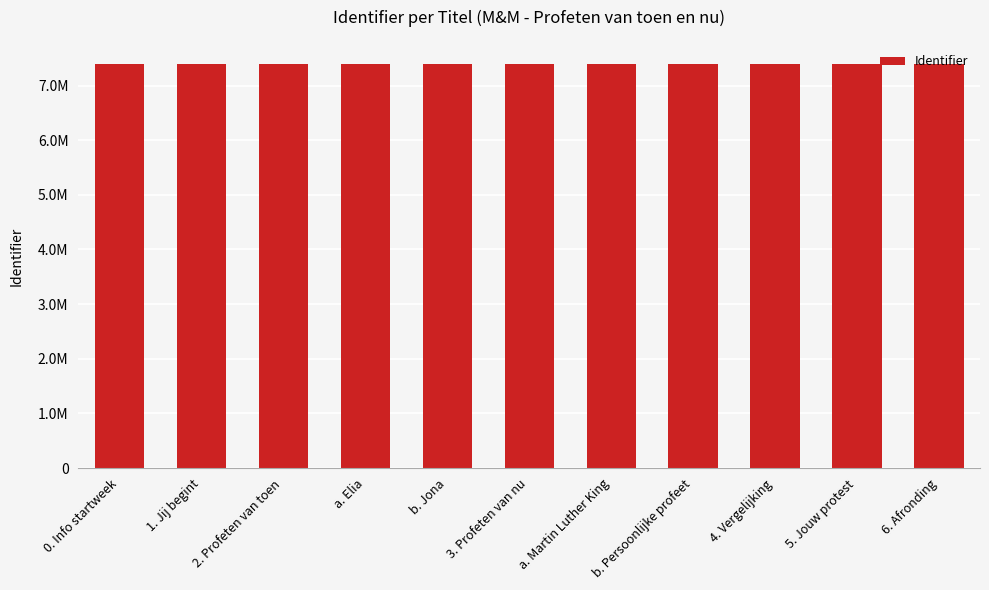

At which category does the chart reach its minimum across all series?

0. Info startweek